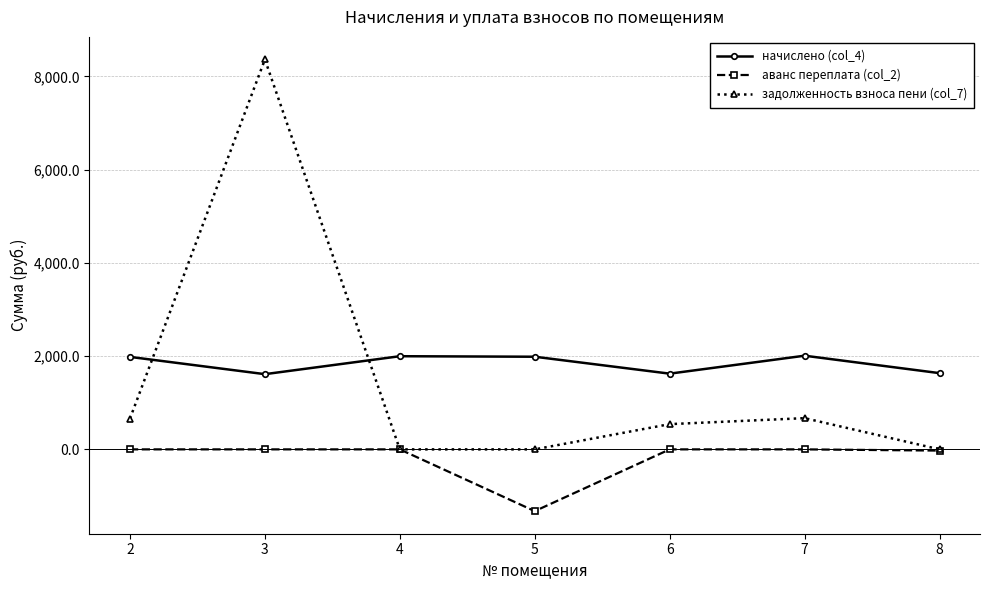

What is the minimum value for начислено (col_4)?

1613.0